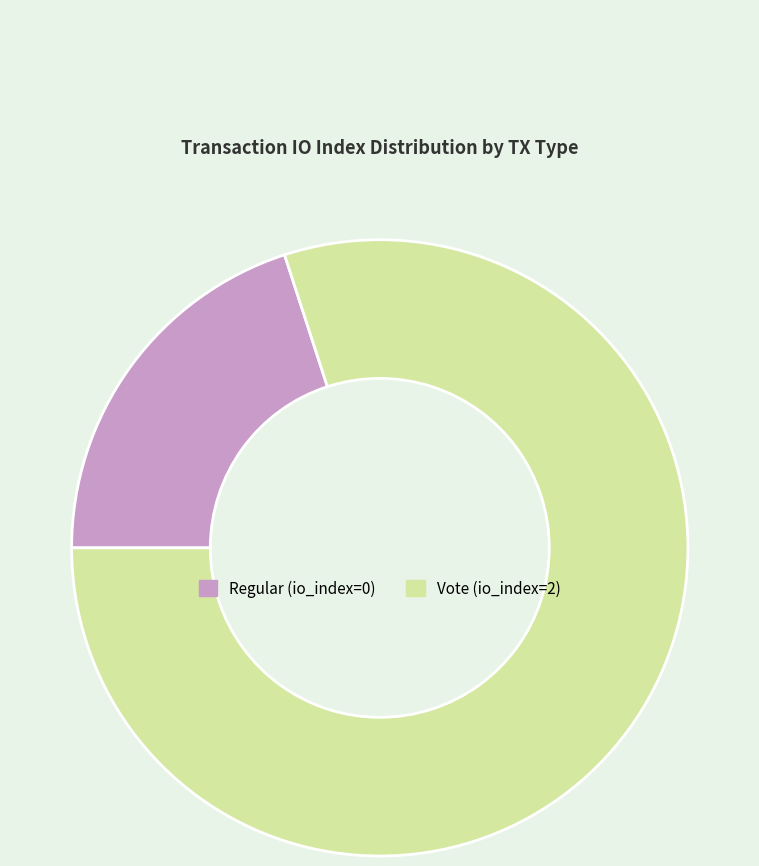

How many slices are in this pie chart?

2